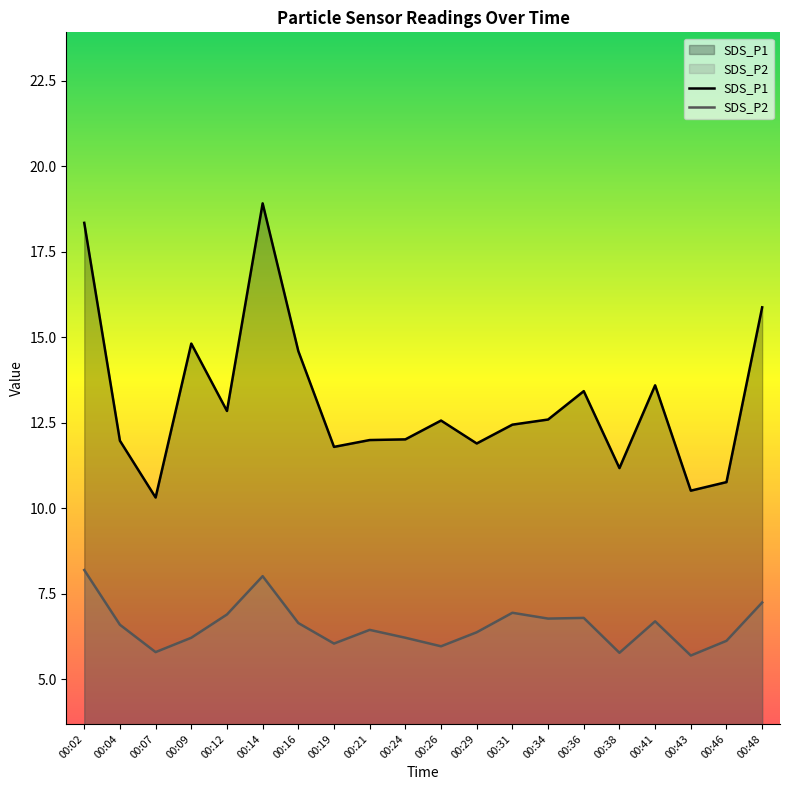

What is the maximum value for SDS_P2?

8.2